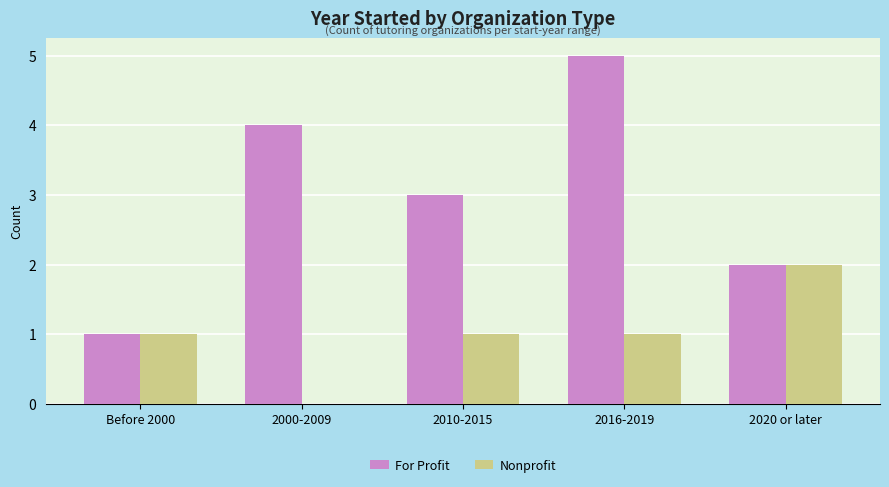

Is the value of Nonprofit at 2000-2009 greater than the value of For Profit at 2020 or later?

No